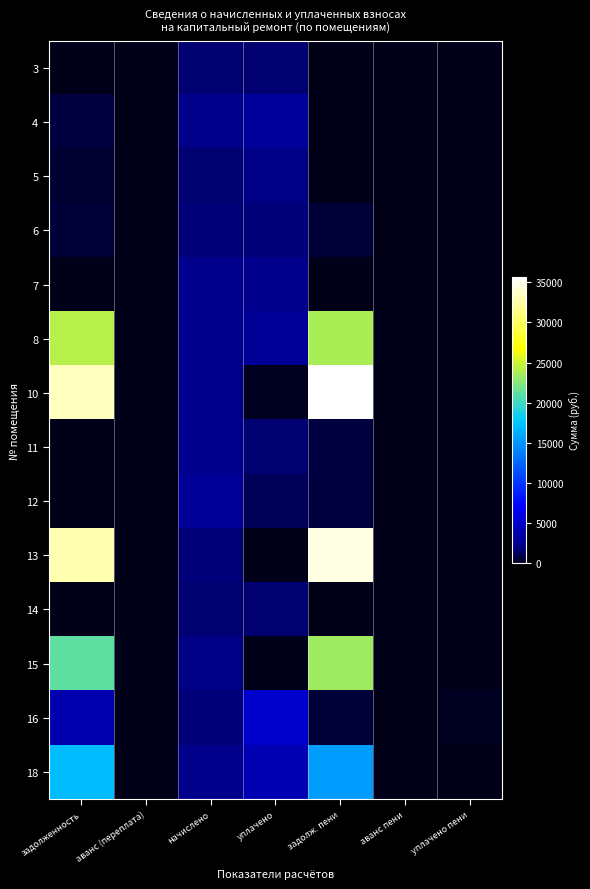

Reading right to left, what are all the values shown in this chart?

3: уплачено пени=0.0	аванс пени=0.0	задолж. пени=0.0	уплачено=1543.4	начислено=1543.4	аванс (переплата)=0.0	задолженность=0.0
4: уплачено пени=0.0	аванс пени=0.0	задолж. пени=0.0	уплачено=3020.8	начислено=2265.6	аванс (переплата)=0.0	задолженность=755.2
5: уплачено пени=0.0	аванс пени=0.0	задолж. пени=0.0	уплачено=2126.3	начислено=1594.7	аванс (переплата)=0.0	задолженность=531.6
6: уплачено пени=0.0	аванс пени=0.0	задолж. пени=573.1	уплачено=1719.4	начислено=1719.4	аванс (переплата)=0.0	задолженность=573.1
7: уплачено пени=0.0	аванс пени=0.0	задолж. пени=0.0	уплачено=2397.6	начислено=2397.6	аванс (переплата)=0.0	задолженность=0.0
8: уплачено пени=0.0	аванс пени=0.0	задолж. пени=23732.0	уплачено=2880.7	начислено=2390.2	аванс (переплата)=0.0	задолженность=24222.4
10: уплачено пени=0.0	аванс пени=0.0	задолж. пени=35682.5	уплачено=188.1	начислено=2463.5	аванс (переплата)=0.0	задолженность=33407.0
11: уплачено пени=0.0	аванс пени=0.0	задолж. пени=801.6	уплачено=1603.3	начислено=2404.9	аванс (переплата)=0.0	задолженность=0.0
12: уплачено пени=0.0	аванс пени=0.0	задолж. пени=797.3	уплачено=1145.7	начислено=2914.5	аванс (переплата)=0.0	задолженность=0.0
13: уплачено пени=0.0	аванс пени=0.0	задолж. пени=34585.2	уплачено=0.0	начислено=1796.3	аванс (переплата)=0.0	задолженность=32788.9
14: уплачено пени=0.0	аванс пени=0.0	задолж. пени=0.0	уплачено=1576.4	начислено=1576.4	аванс (переплата)=0.0	задолженность=0.0
15: уплачено пени=0.0	аванс пени=0.0	задолж. пени=23280.7	уплачено=0.0	начислено=2217.9	аванс (переплата)=0.0	задолженность=21062.7
16: уплачено пени=256.5	аванс пени=0.0	задолж. пени=586.6	уплачено=5071.7	начислено=1759.7	аванс (переплата)=0.0	задолженность=3898.6
18: уплачено пени=0.0	аванс пени=0.0	задолж. пени=15359.5	уплачено=4016.5	начислено=2269.3	аванс (переплата)=0.0	задолженность=17106.7